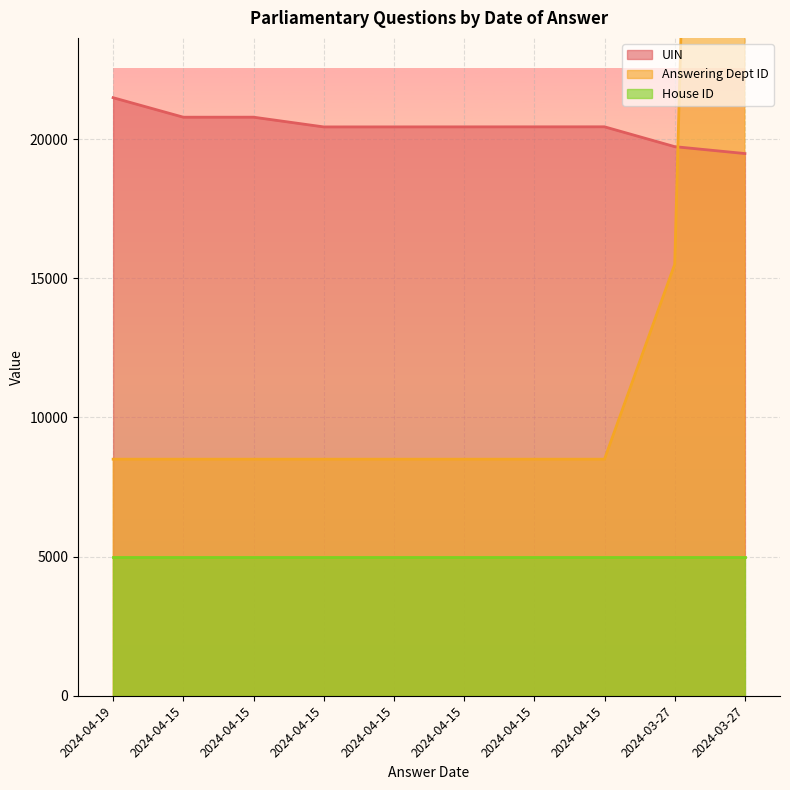

Between 2024-04-15 and 2024-04-15, which is larger?

2024-04-15